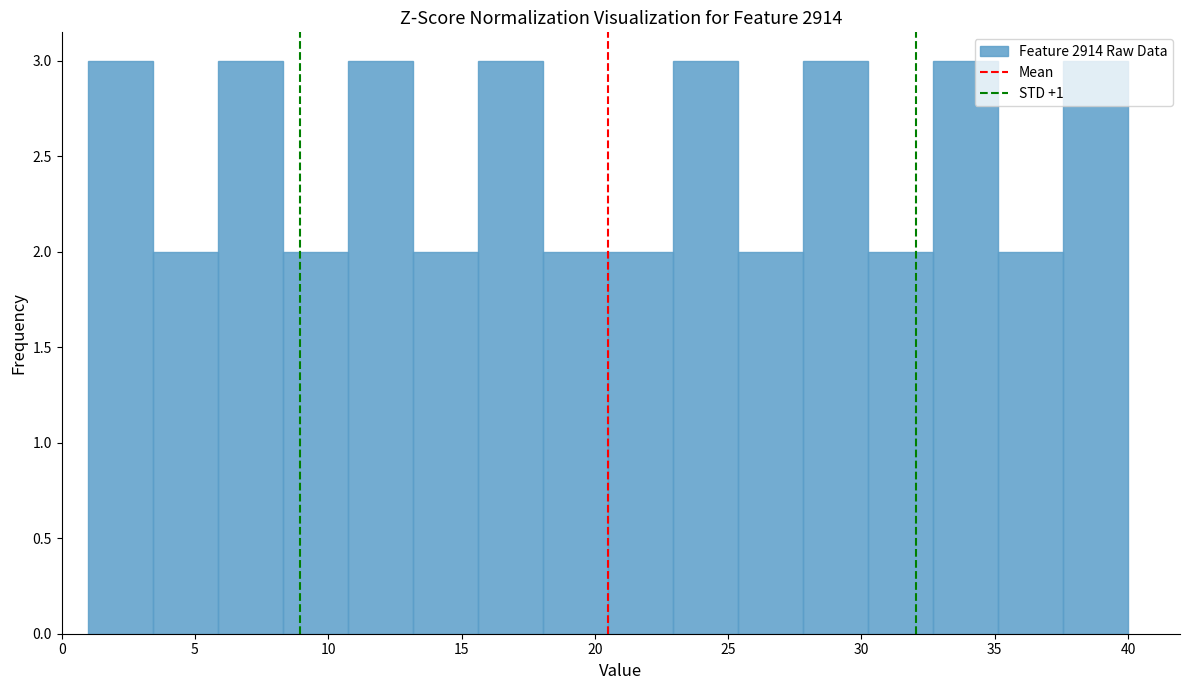

Reading left to right, transcribe this chart: for each bar, give the range it covers on the x-axis and its height. Neither the bar edges nor the heights are printed on the chart, so give them approximately, as read against the axes.

1.0 to 3.5: 3
3.5 to 6.0: 2
6.0 to 8.5: 3
8.5 to 11.0: 2
11.0 to 13.0: 3
13.0 to 15.5: 2
15.5 to 18.0: 3
18.0 to 20.5: 2
20.5 to 23.0: 2
23.0 to 25.5: 3
25.5 to 28.0: 2
28.0 to 30.5: 3
30.5 to 32.5: 2
32.5 to 35.0: 3
35.0 to 37.5: 2
37.5 to 40.0: 3